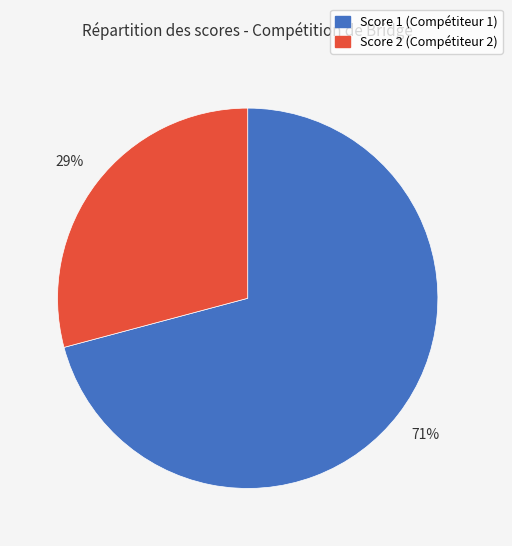

What percentage is the Score 2 (Compétiteur 2) slice, to the nearest percent?

29%